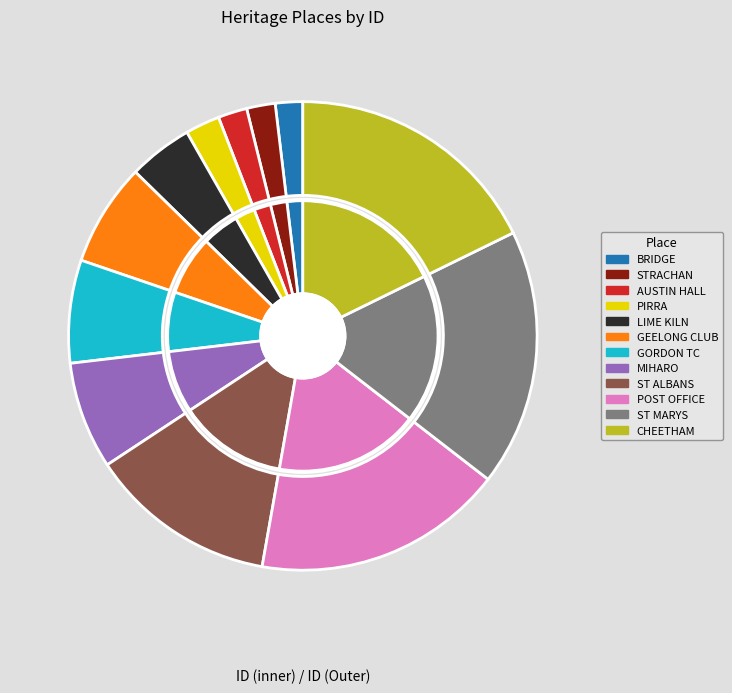

What portion of the pie excludes LIME-BURNING KILN?

95.6%